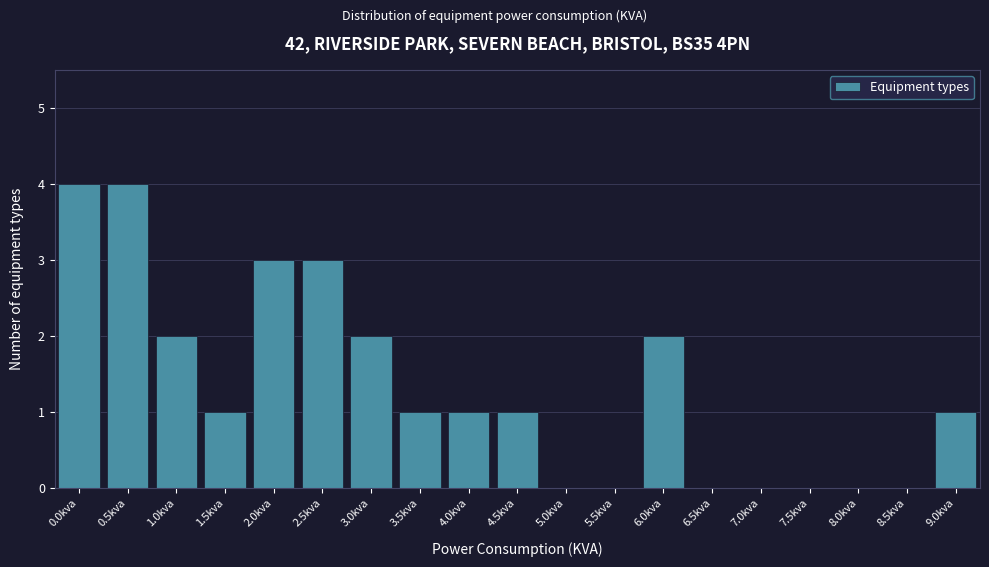

Reading right to left, transcribe all the data shown in this chart.

9.0kva=1	8.5kva=0	8.0kva=0	7.5kva=0	7.0kva=0	6.5kva=0	6.0kva=2	5.5kva=0	5.0kva=0	4.5kva=1	4.0kva=1	3.5kva=1	3.0kva=2	2.5kva=3	2.0kva=3	1.5kva=1	1.0kva=2	0.5kva=4	0.0kva=4